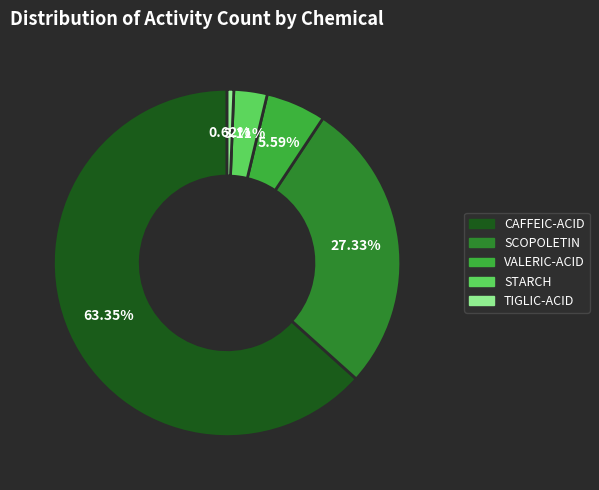

To the nearest percent, what percentage of the pie is TIGLIC-ACID?

1%